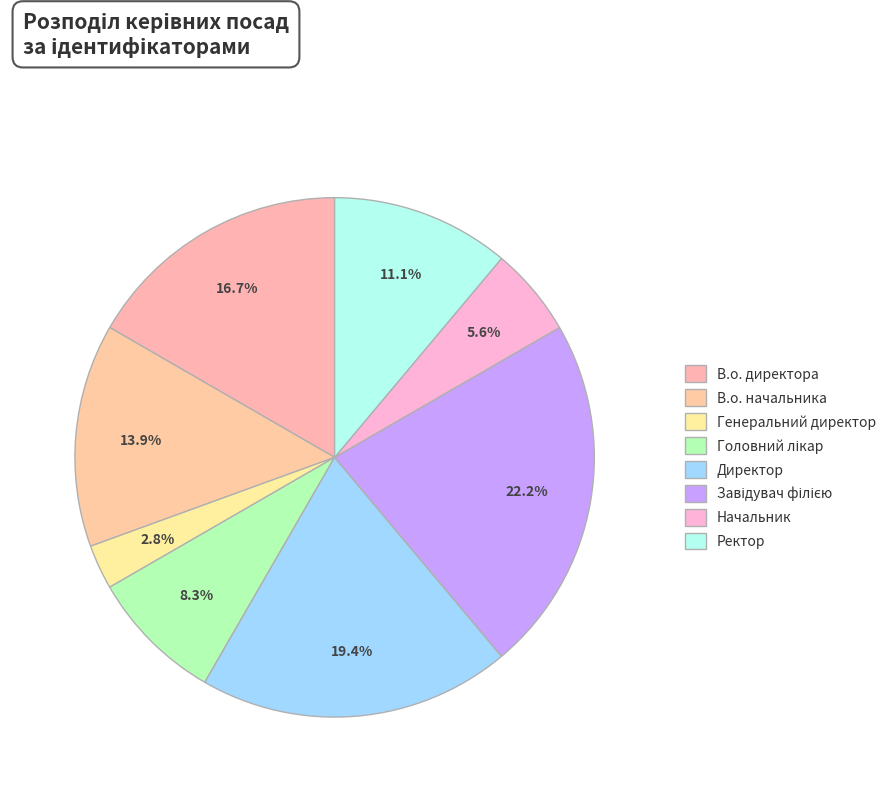

Which slice is the largest?

Завідувач філією